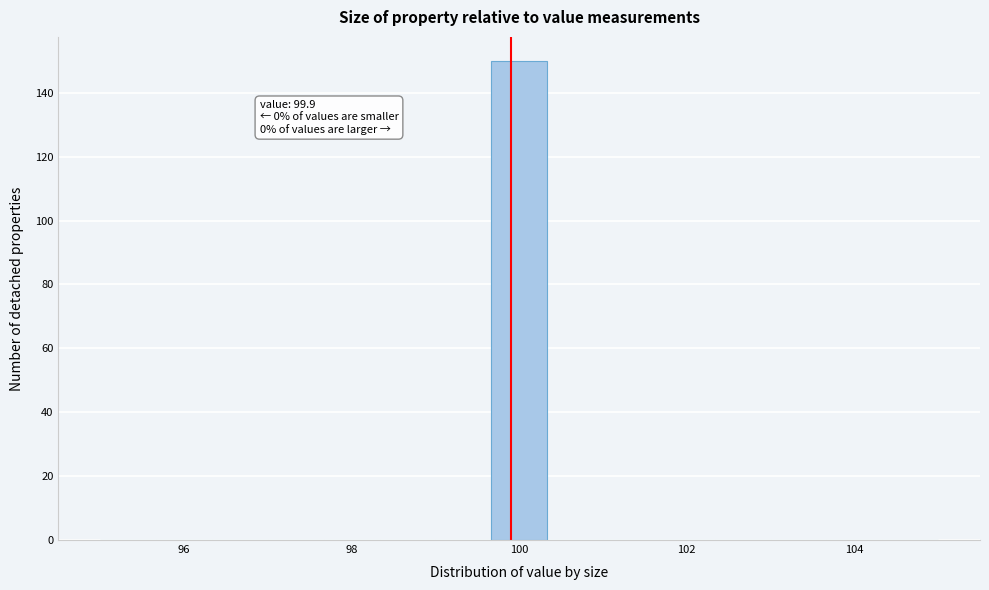

Around what value on the x-axis is the tallest bar? Give the approximate position of its centre, as read against the axis.

100.0